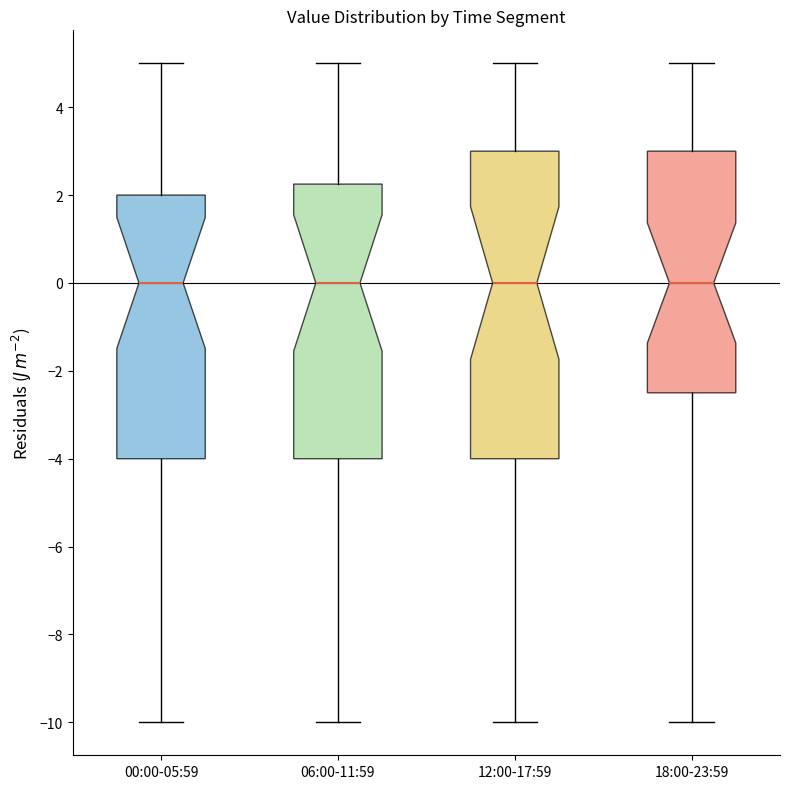

Reading left to right, transcribe this box plot: for each box, give where its median line is, the range the box spans, and where its two whiskers end, as read against the y-axis. The values are not printed on the chart, so give them approximately, as read against the axis.

00:00-05:59: median 0.0, box -4.0 to 2.0, whiskers -10.0 to 5.0
06:00-11:59: median 0.0, box -4.0 to 2.2, whiskers -10.0 to 5.0
12:00-17:59: median 0.0, box -4.0 to 3.0, whiskers -10.0 to 5.0
18:00-23:59: median 0.0, box -2.4 to 3.0, whiskers -10.0 to 5.0